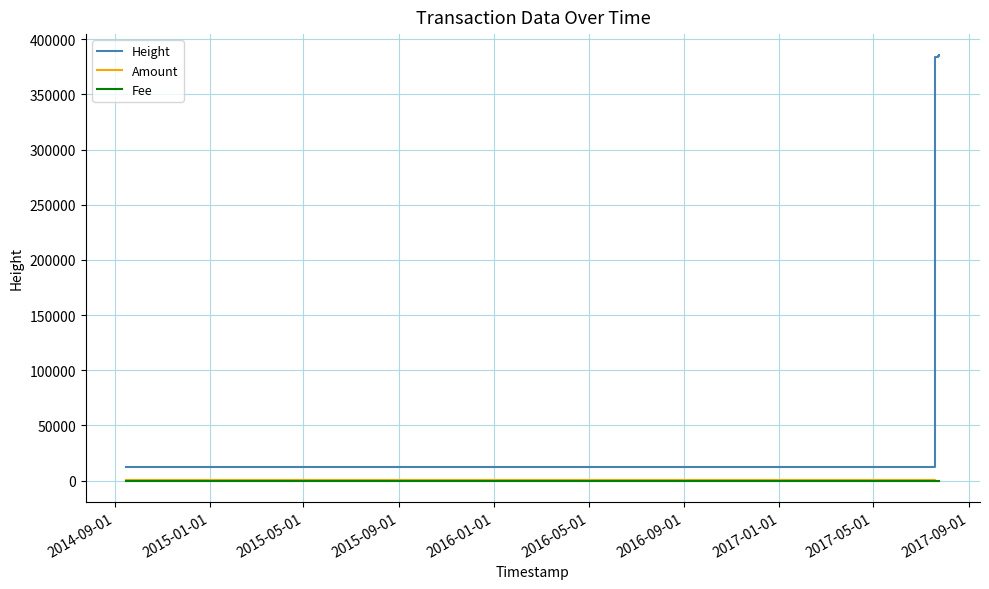

How many lines are shown in the chart?

3